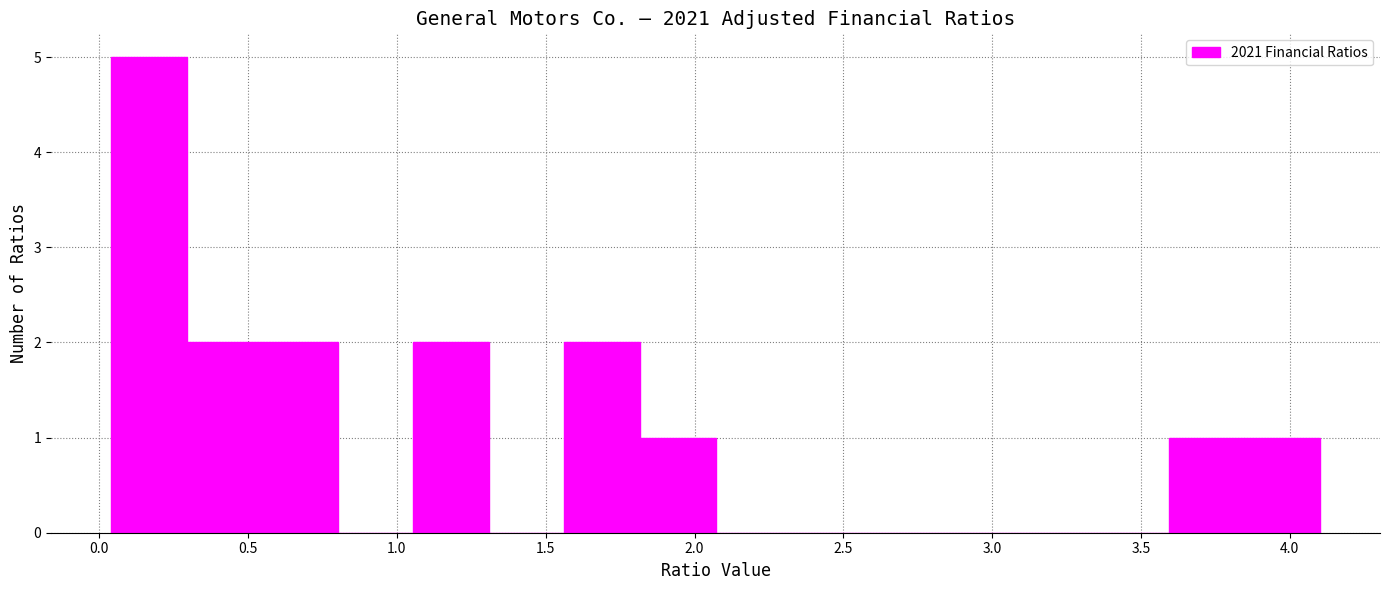

Which range on the x-axis has the tallest bar?

0.05 to 0.30